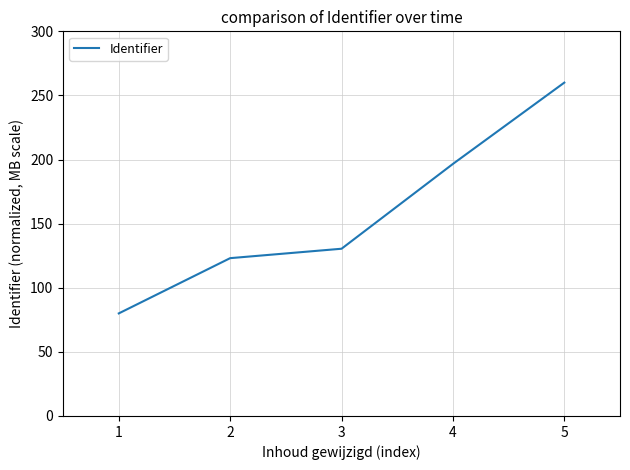

How many lines are shown in the chart?

1